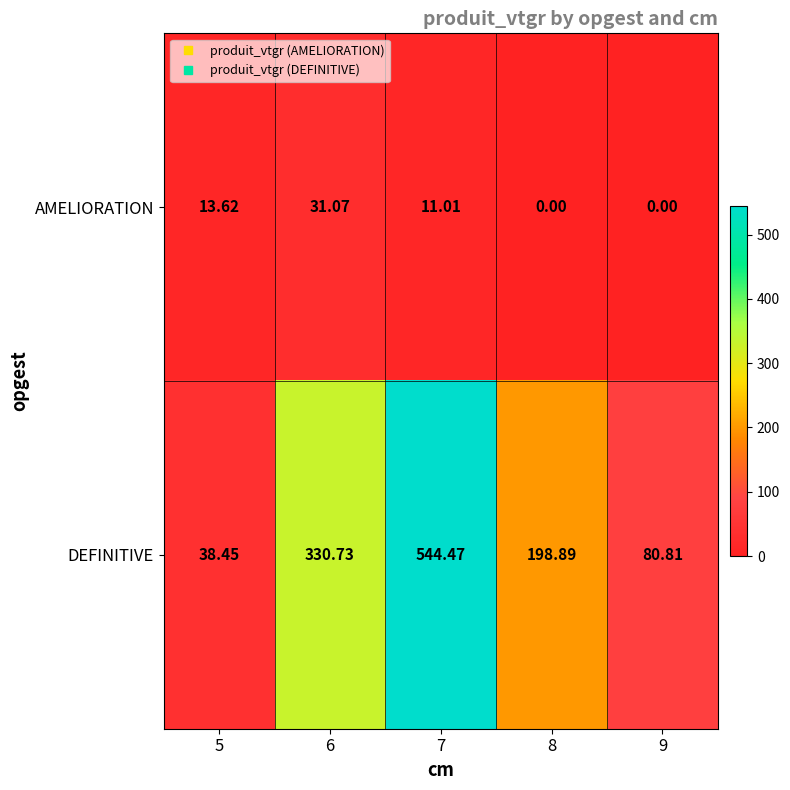

Which series has the largest total across all categories?

DEFINITIVE